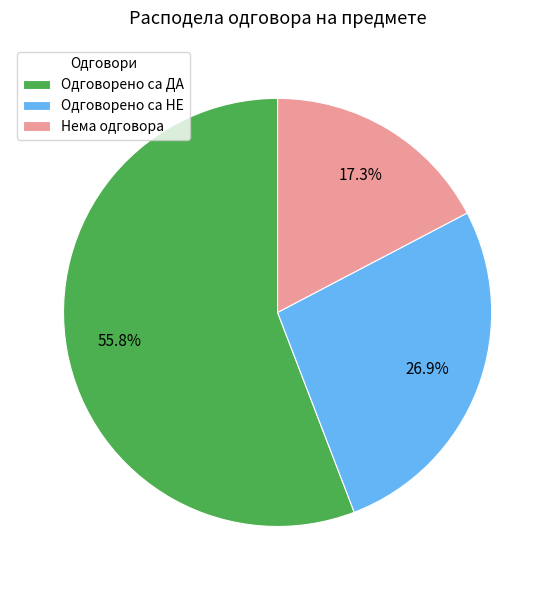

Which category has the biggest portion of the pie?

Одговорено са ДА